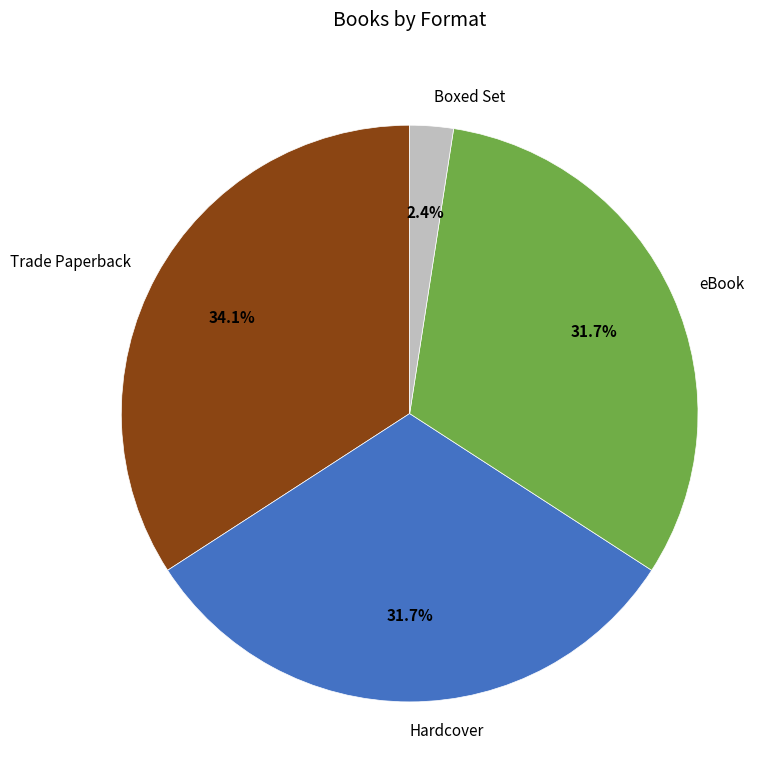

To the nearest percent, what portion does Trade Paperback represent?

34%